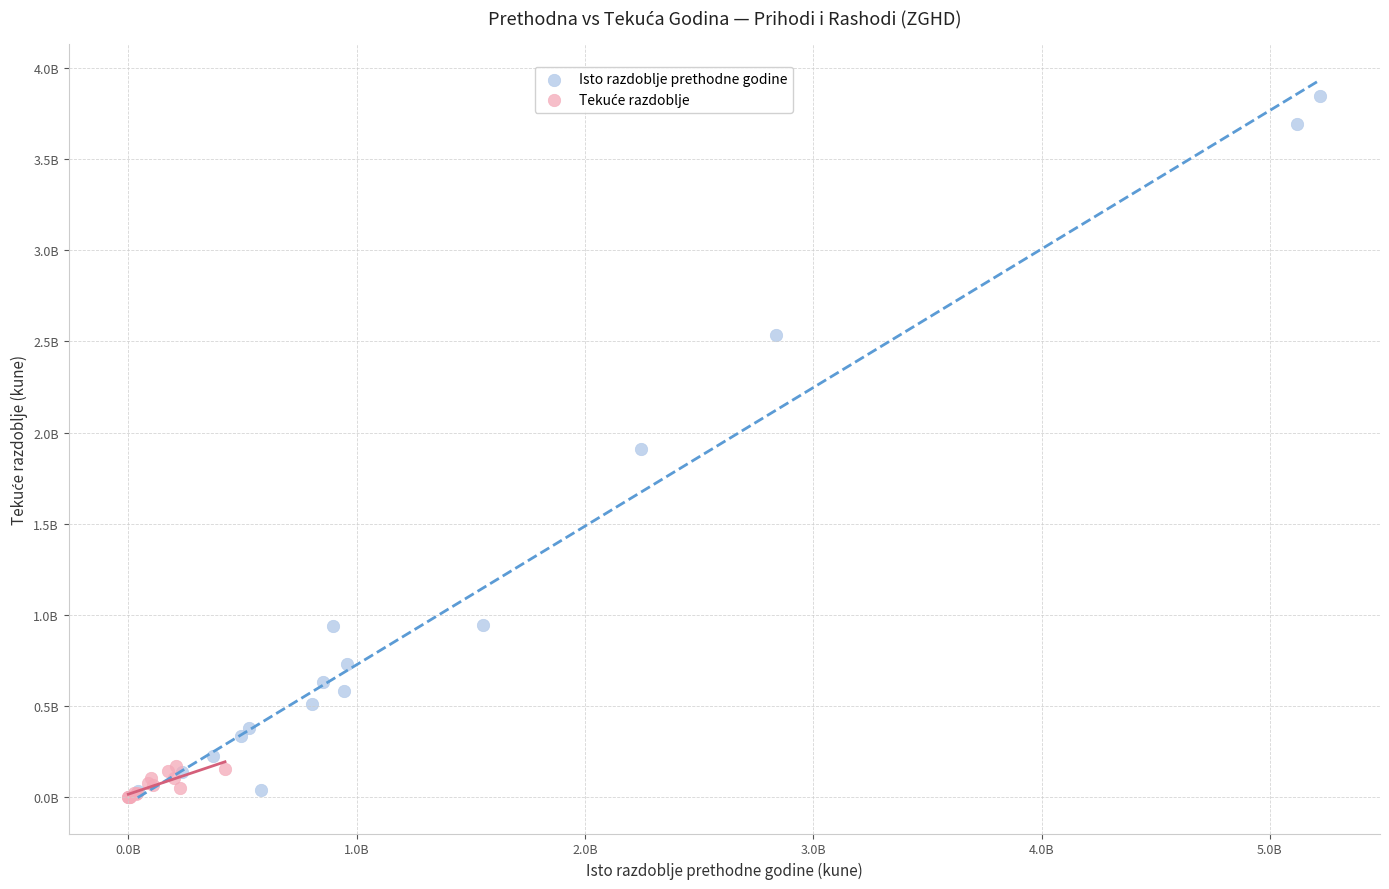

Which series has the widest spread of Y values?

Isto razdoblje prethodne godine